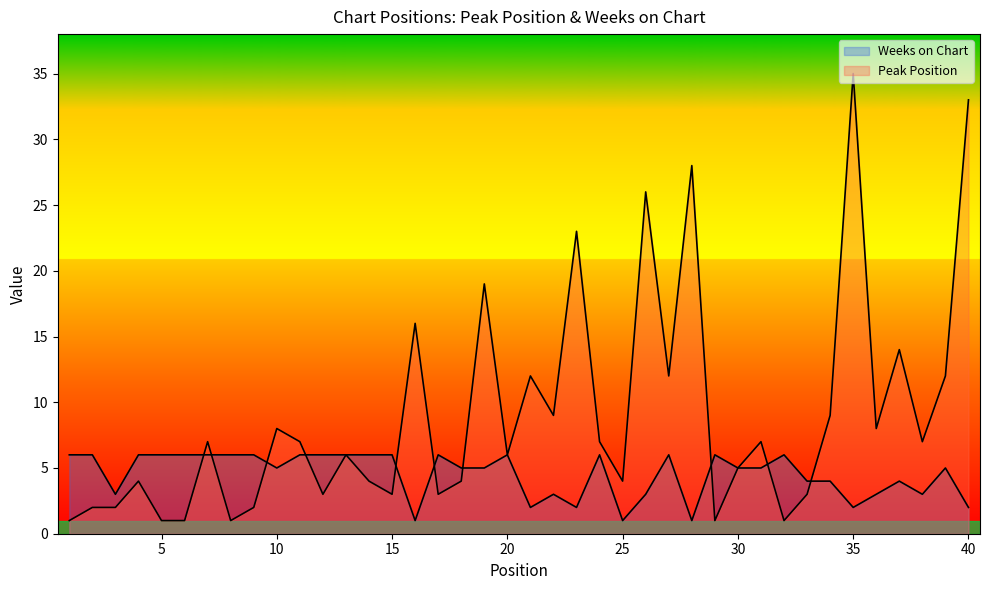

How many values in the Weeks on Chart series are below 5?

15